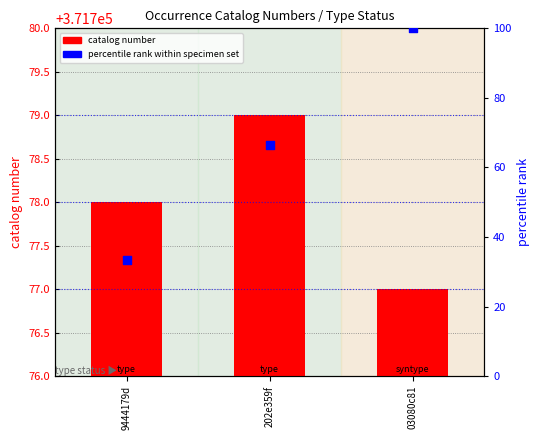

Which series has the largest Y range (max minus min)?

percentile rank within specimen set